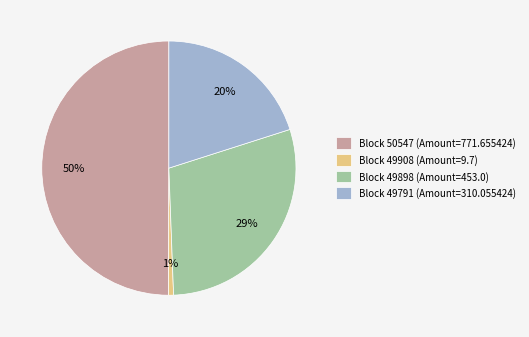

To the nearest percent, what portion does Block 49898 (Amount=453.0) represent?

29%